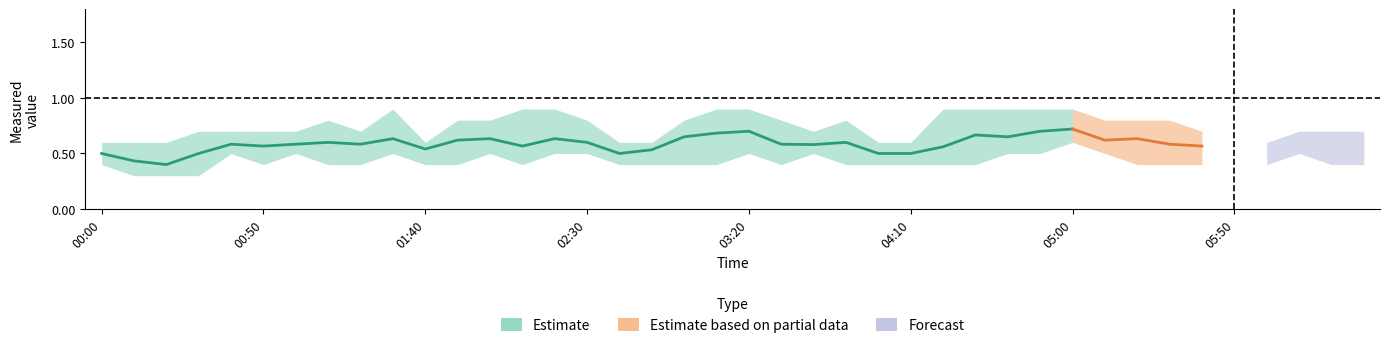

At how many categories does at least one series exceed 0?

40